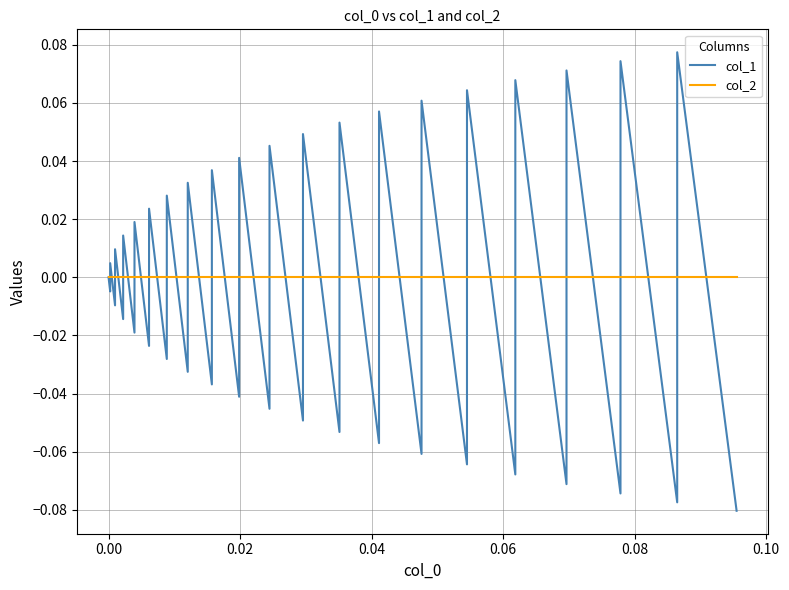

Reading right to left, list all the values displayed in this chart.

col_1: -0.1	0.1	-0.1	0.1	-0.1	0.1	-0.1	0.1	-0.1	0.1	-0.1	0.1	-0.1	0.1	-0.1	0.1	-0.1	0.0	-0.0	0.0	-0.0	0.0	-0.0	0.0	-0.0	0.0	-0.0	0.0	-0.0	0.0	-0.0	0.0	-0.0	0.0	-0.0	0.0	-0.0	0.0	-0.0	0.0
col_2: 0.0	0.0	0.0	0.0	0.0	0.0	0.0	0.0	0.0	0.0	0.0	0.0	0.0	0.0	0.0	0.0	0.0	0.0	0.0	0.0	0.0	0.0	0.0	0.0	0.0	0.0	0.0	0.0	0.0	0.0	0.0	0.0	0.0	0.0	0.0	0.0	0.0	0.0	0.0	0.0